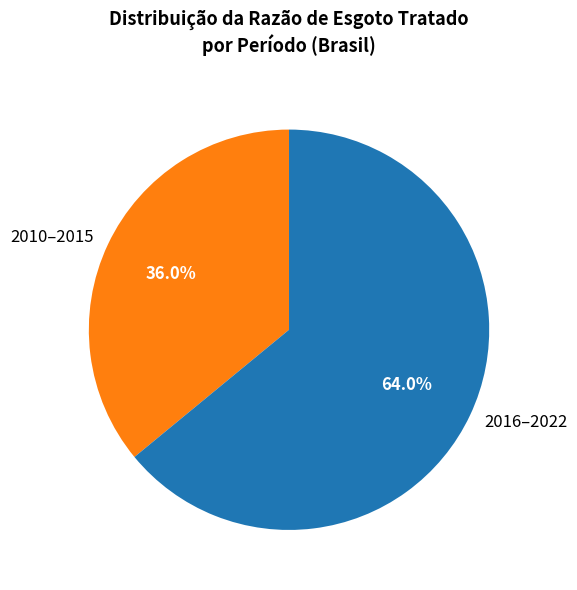

What is the smallest slice in the pie chart?

2010–2015